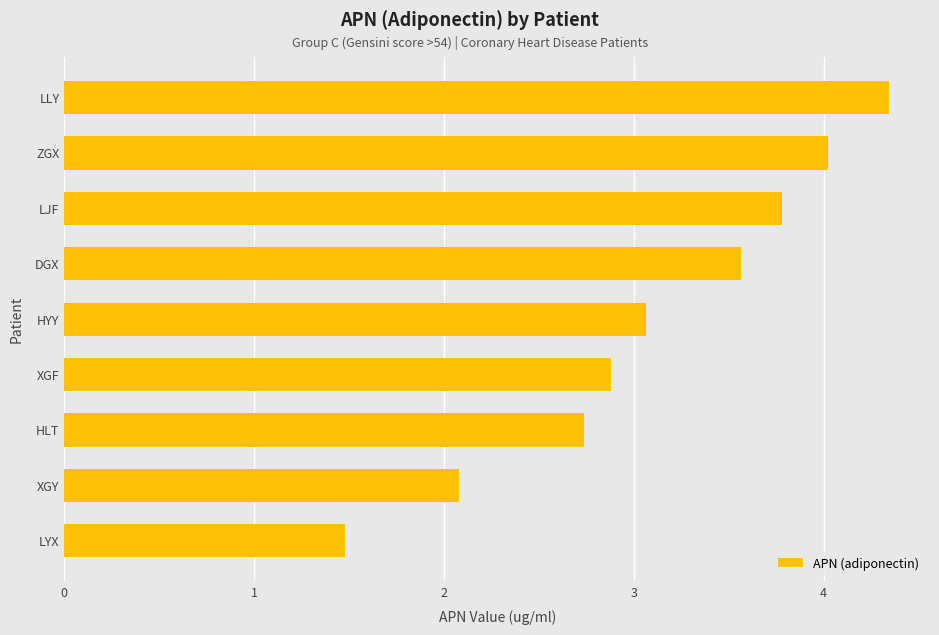

Count the number of data series in this chart.

1